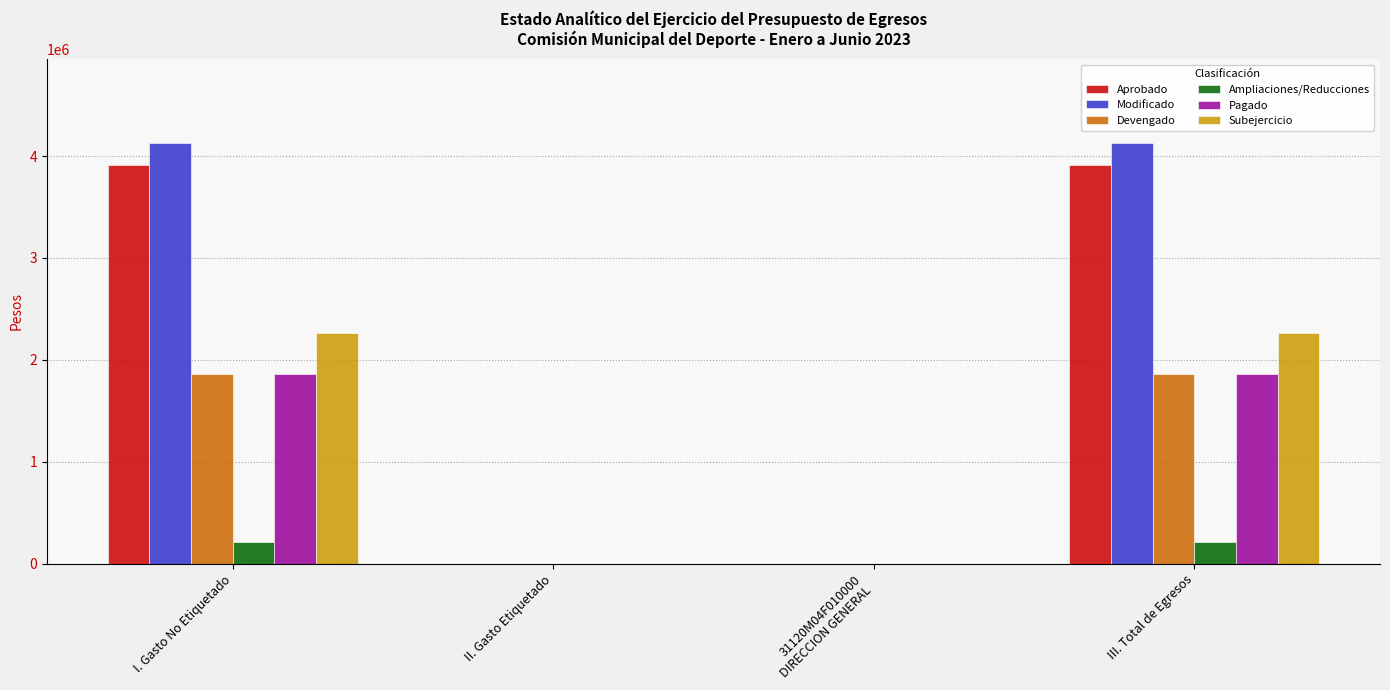

Read the Devengado value at III. Total de Egresos.

1864500.6